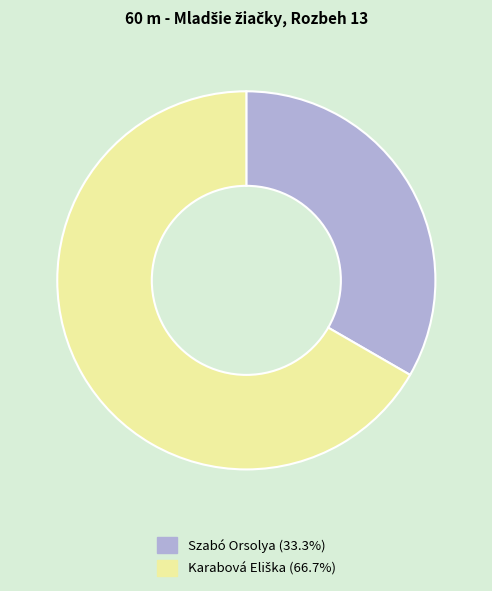

Is there a majority slice in this chart?

Yes